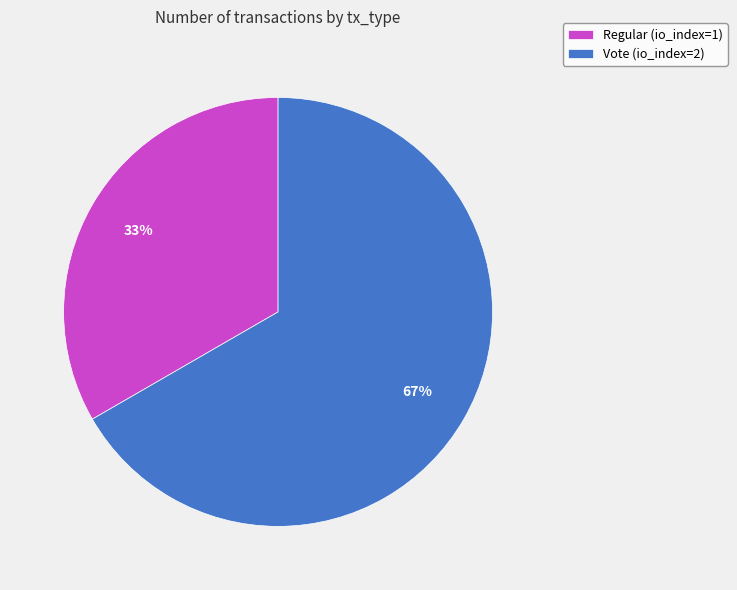

Which has a higher value, Vote (io_index=2) or Regular (io_index=1)?

Vote (io_index=2)